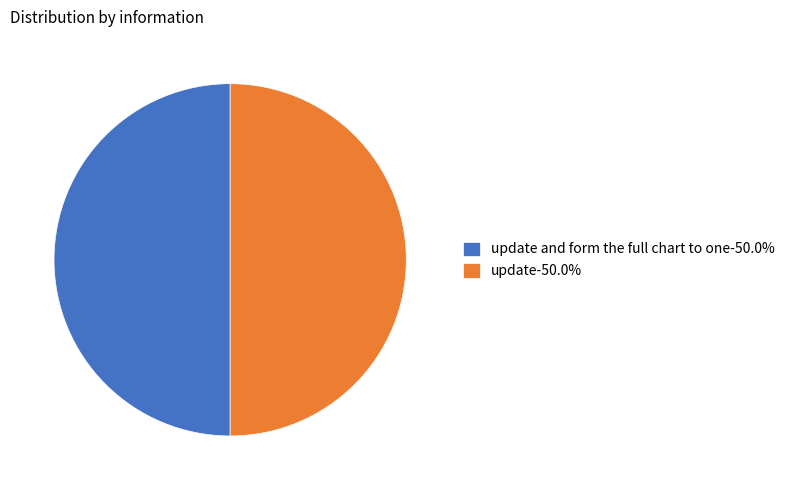

Do update and form the full chart to one-50.0% and update-50.0% together represent more than half of the pie?

Yes